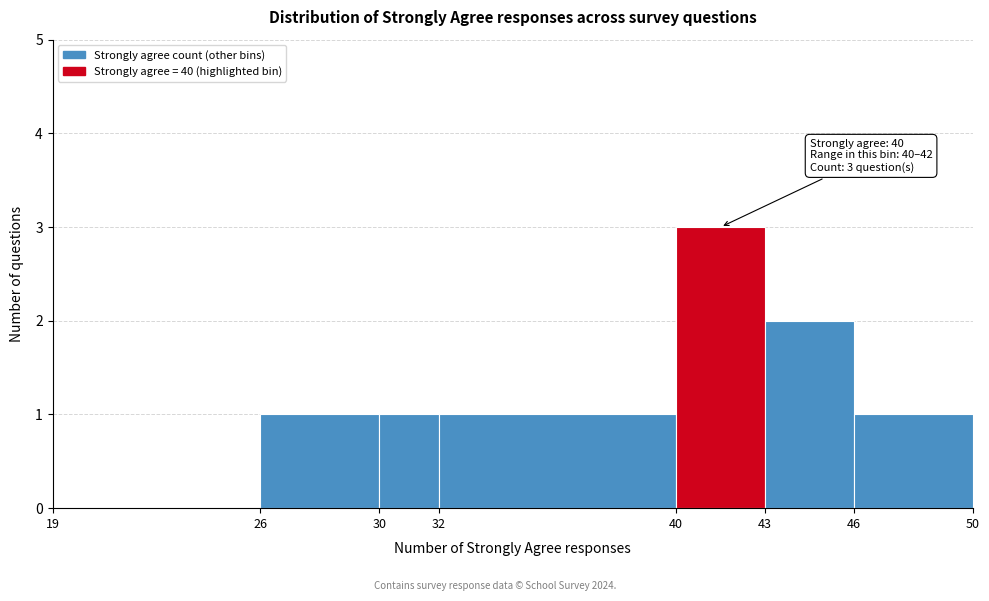

Over which range of the x-axis is the bar tallest?

40 to 43